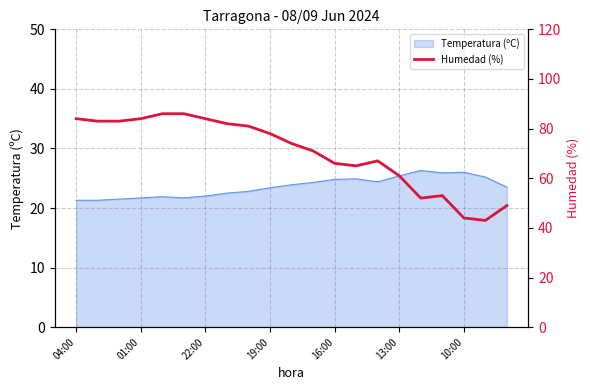

True or false: Temperatura (ºC) has a value of 25.4 at 13:00.

True